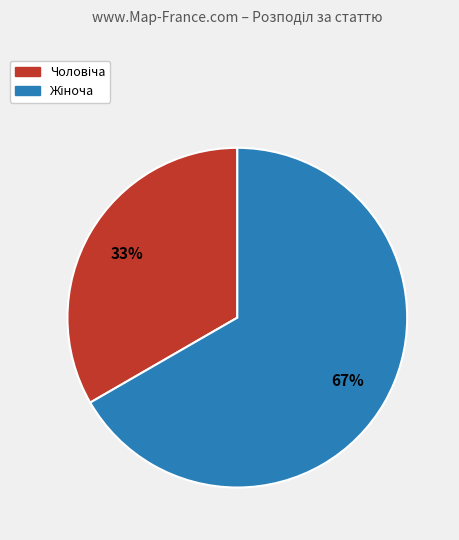

Is there a majority slice in this chart?

Yes